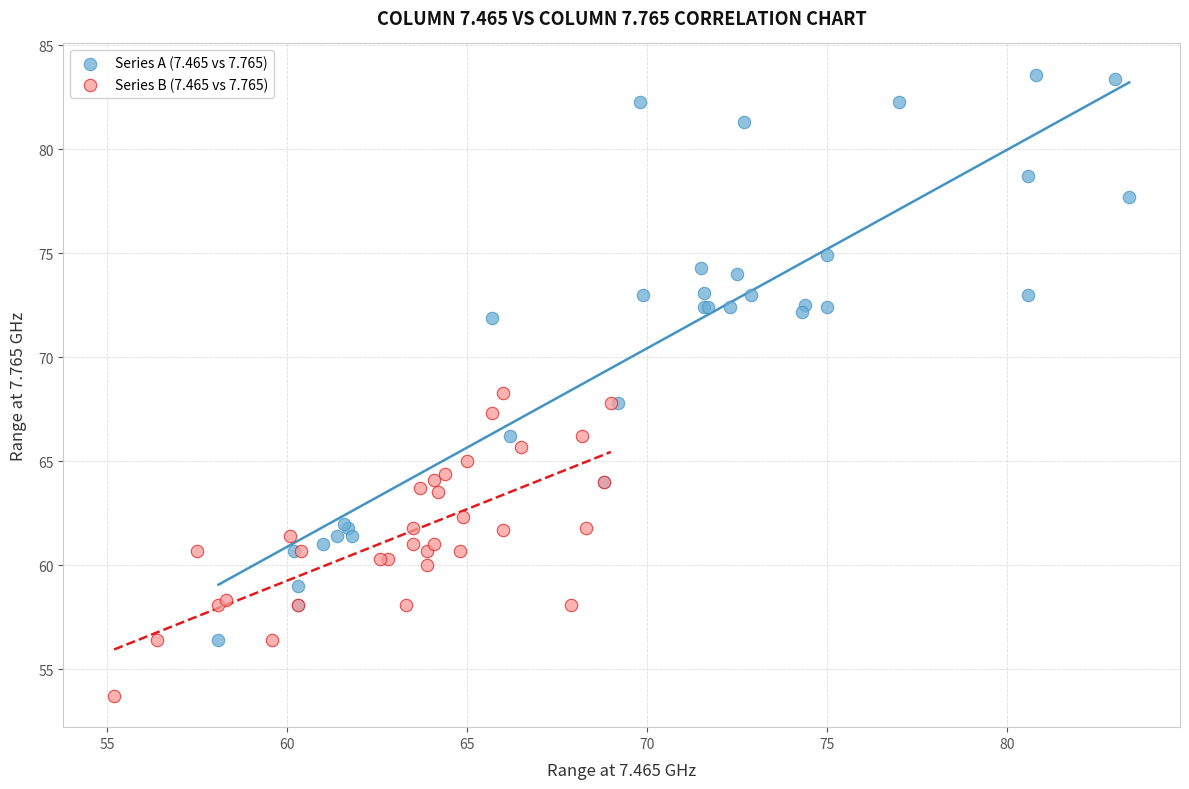

Which series has the largest Y range (max minus min)?

Series A (7.465 vs 7.765)